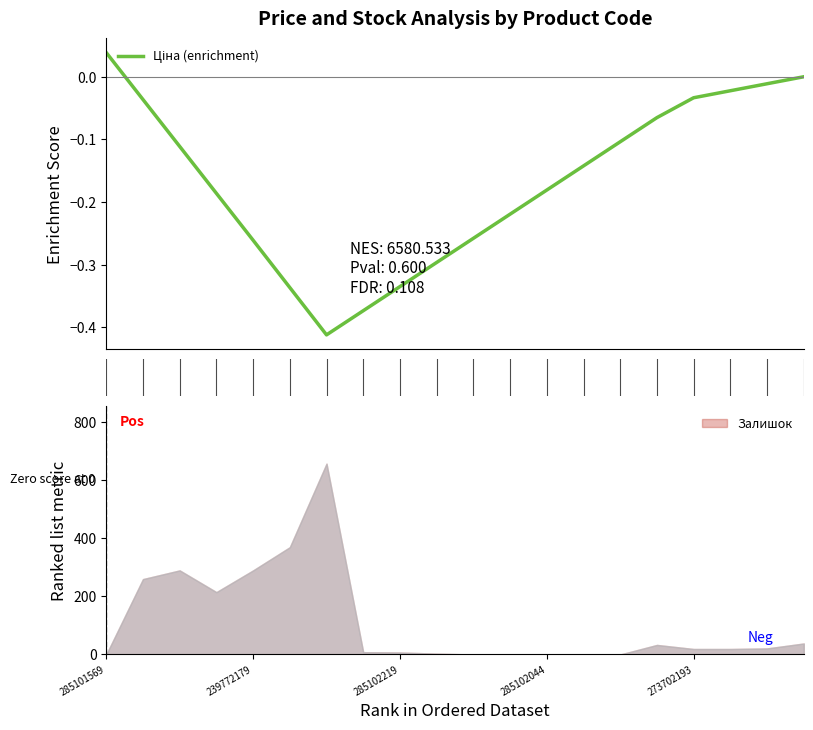

Reading left to right, list all the values displayed in this chart.

0.0	-0.0	-0.1	-0.2	-0.3	-0.3	-0.4	-0.4	-0.3	-0.3	-0.3	-0.2	-0.2	-0.1	-0.1	-0.1	-0.0	-0.0	-0.0	0.0